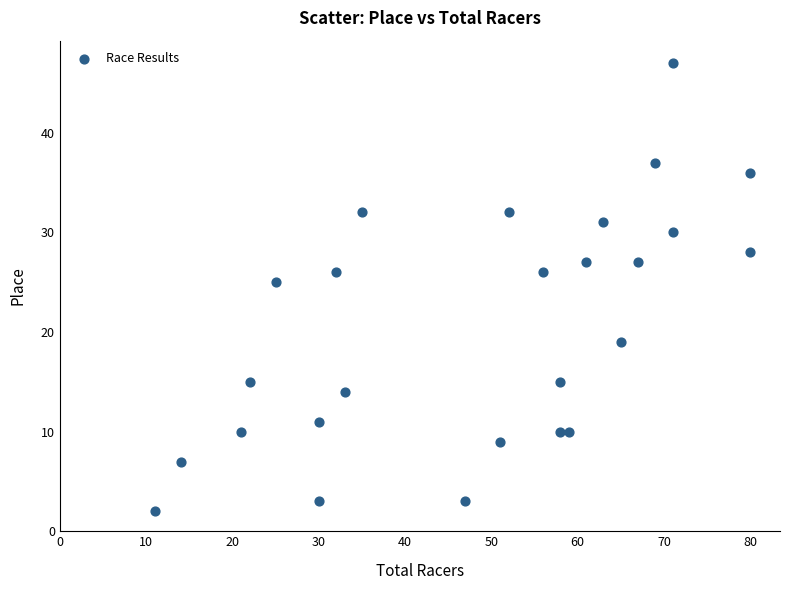

What is the range of Y values (max minus min)?

45